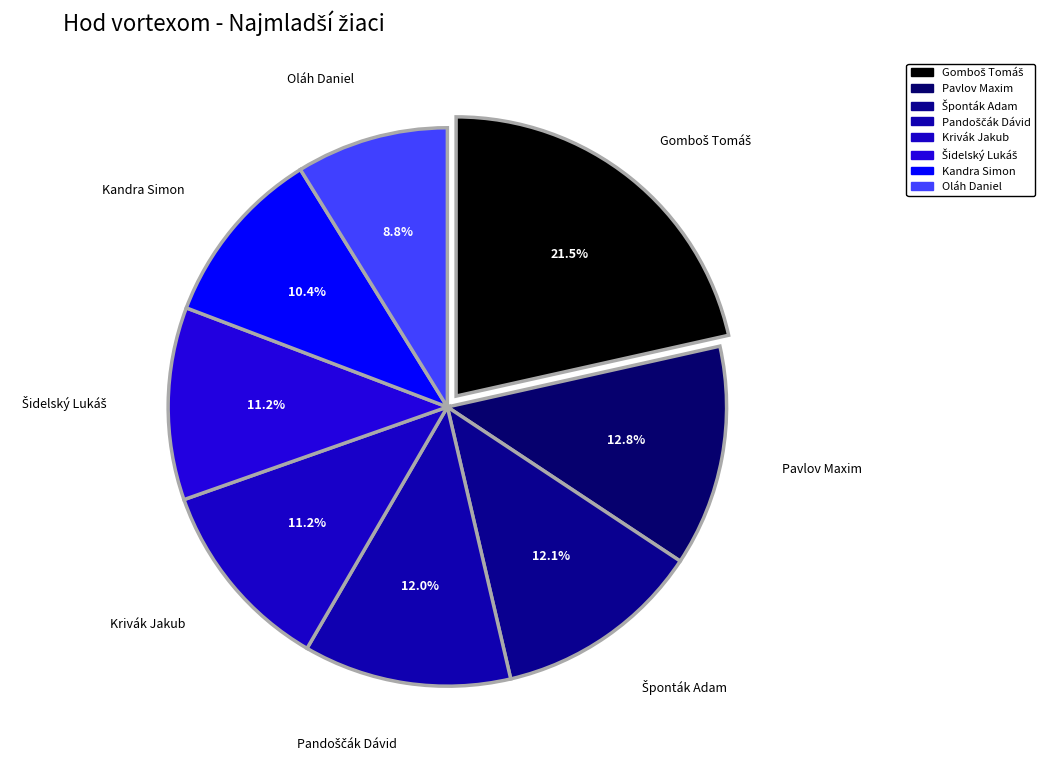

How many segments does this pie chart have?

8